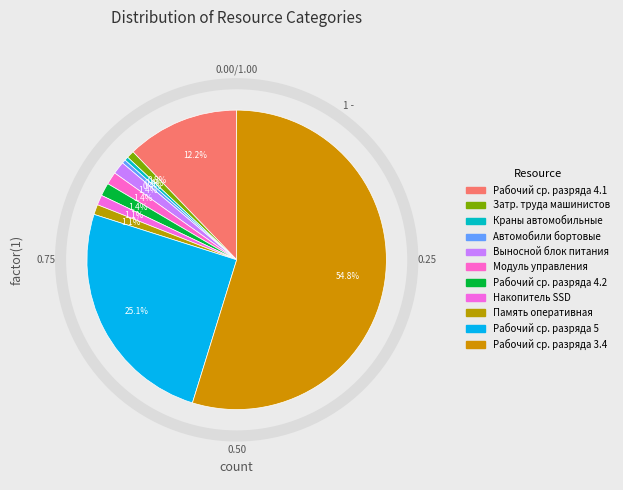

Rank the categories by value from lowest to highest.

Краны на автомобильном ходу, Автомобили бортовые, Затраты труда машинистов, Накопитель SSD, Память оперативная, Выносной блок питания, Модуль управления, Рабочий среднего разряда 4.2, Рабочий среднего разряда 4.1, Рабочий среднего разряда 5, Рабочий среднего разряда 3.4